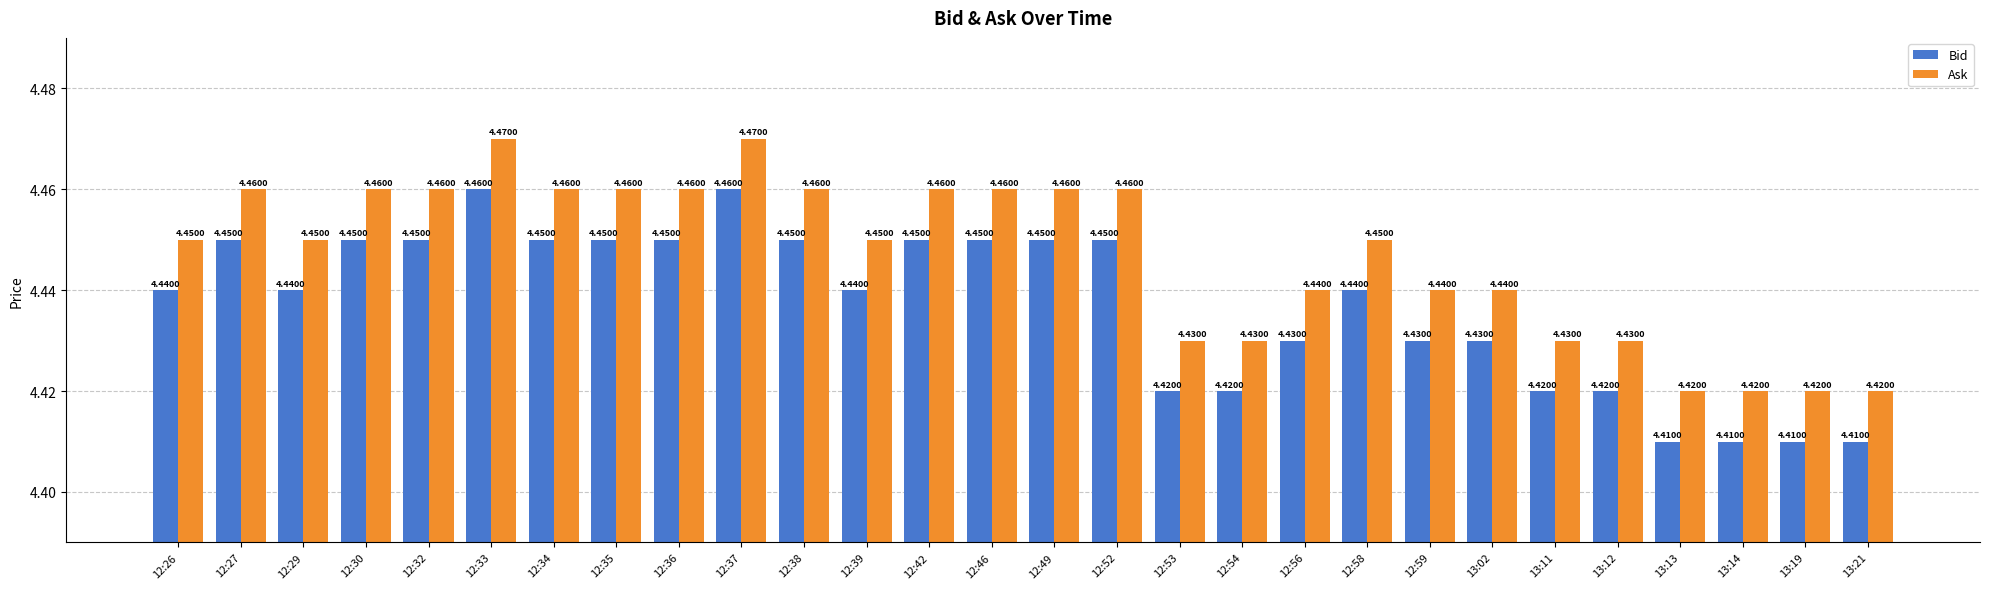

Rank the series by their maximum value, from highest to lowest.

Ask, Bid